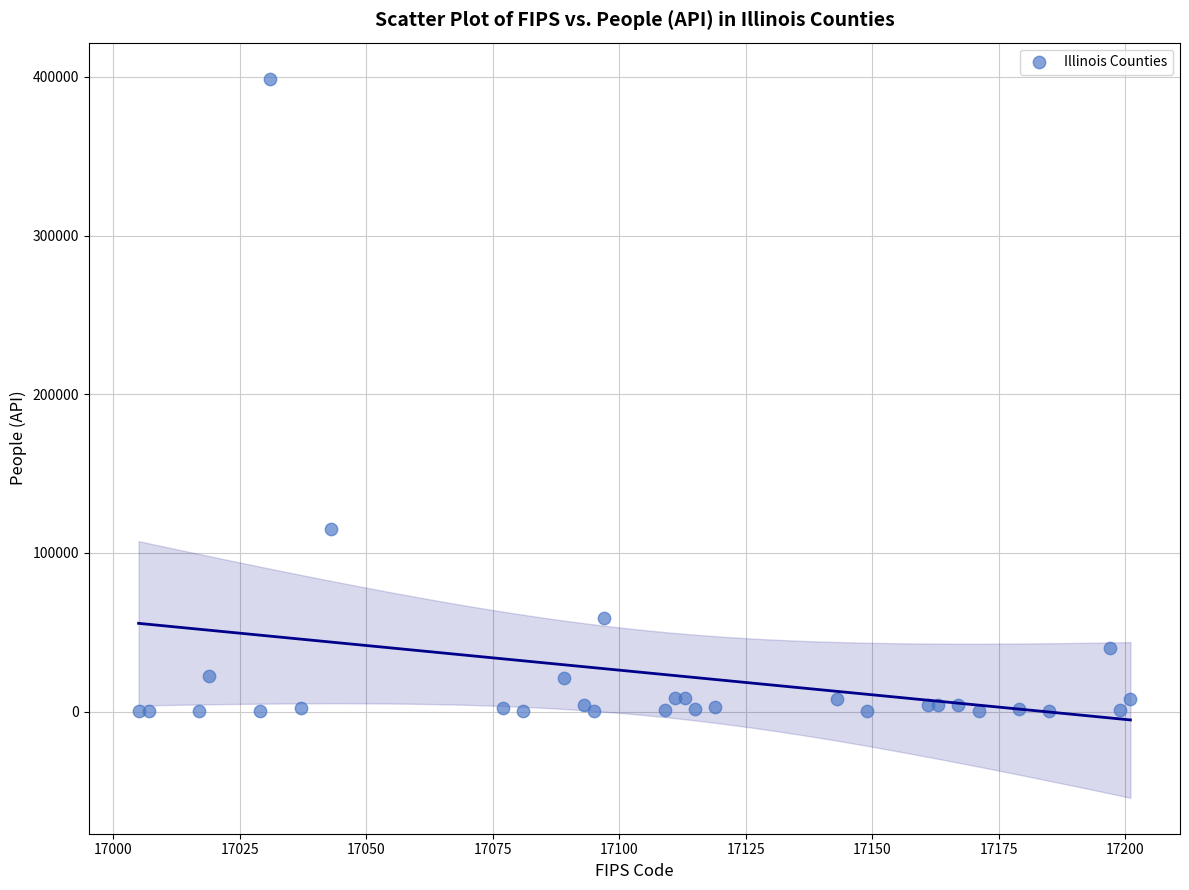

What Y value in the scatter plot is closest to 199478?

114866